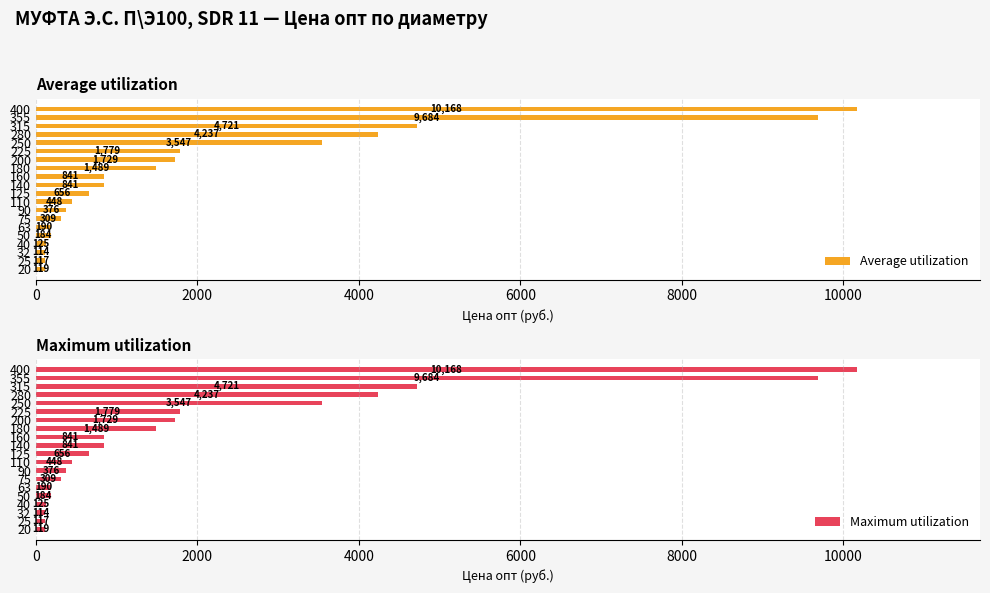

What is the minimum value shown in the chart?

113.8